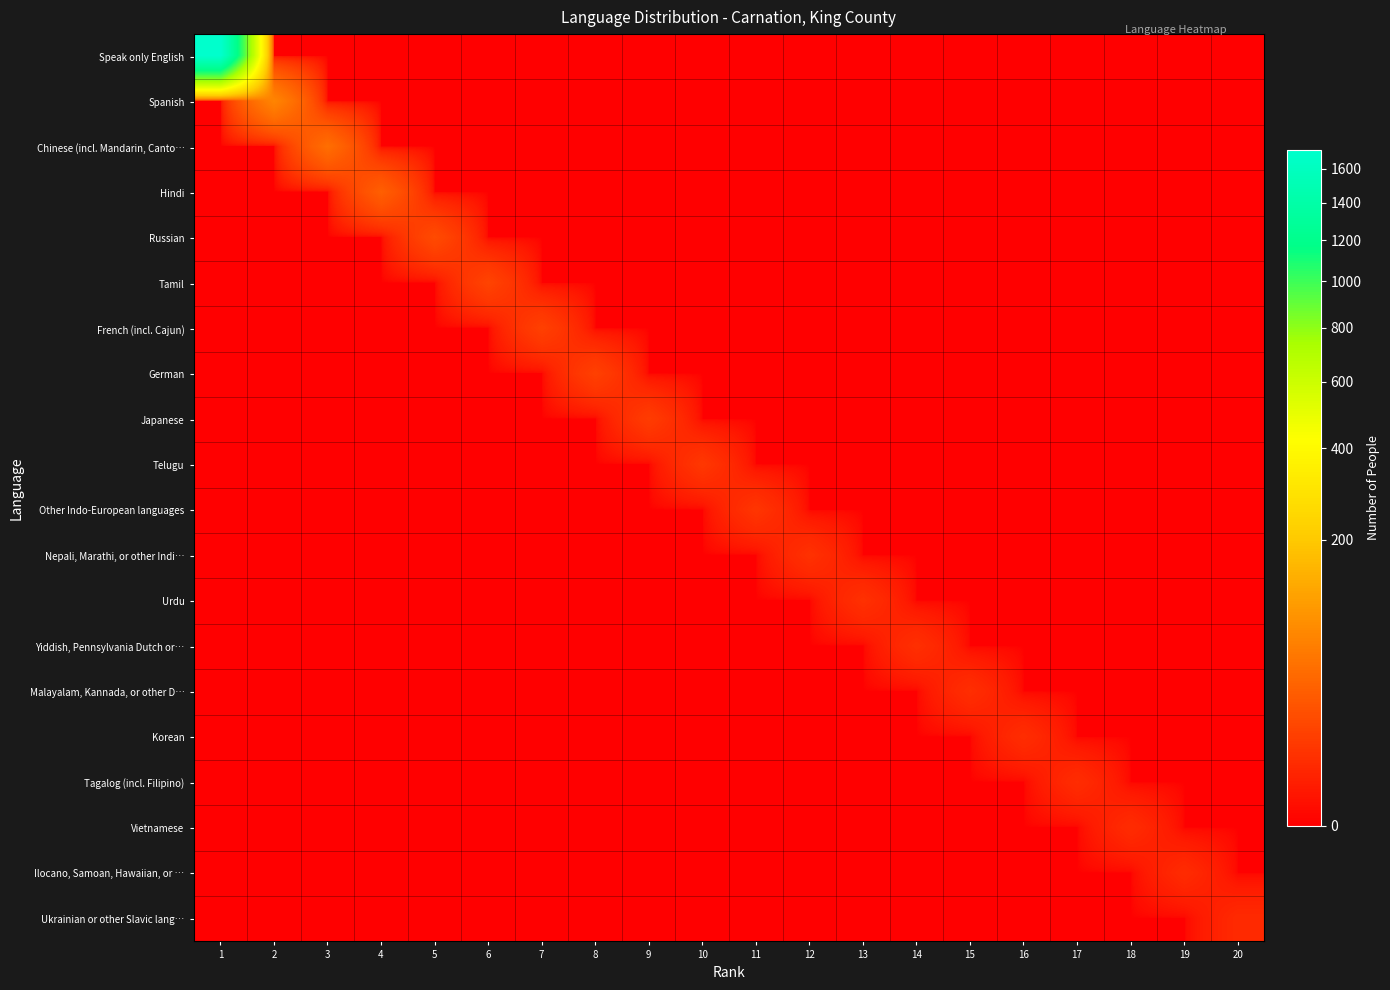

How many data points does each series have?

20